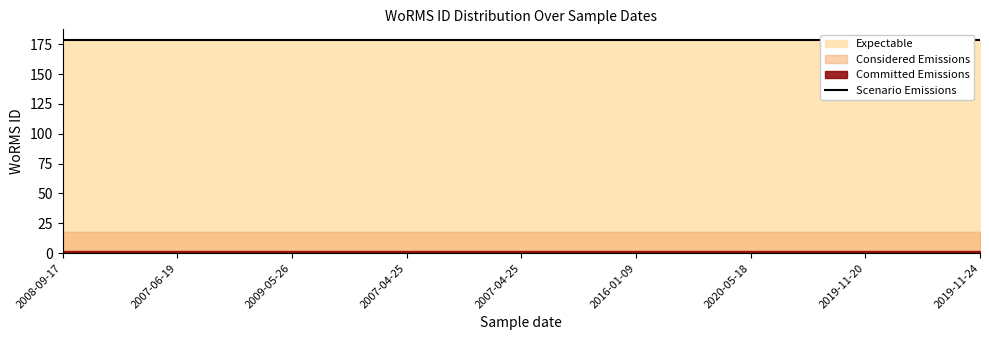

Where is the first local maximum?

2007-06-19